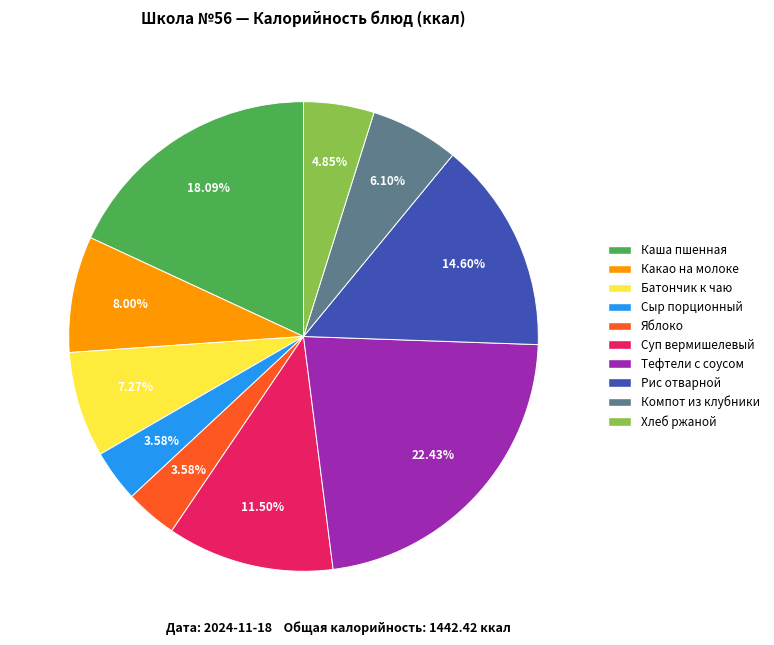

Does any single category account for the majority?

No